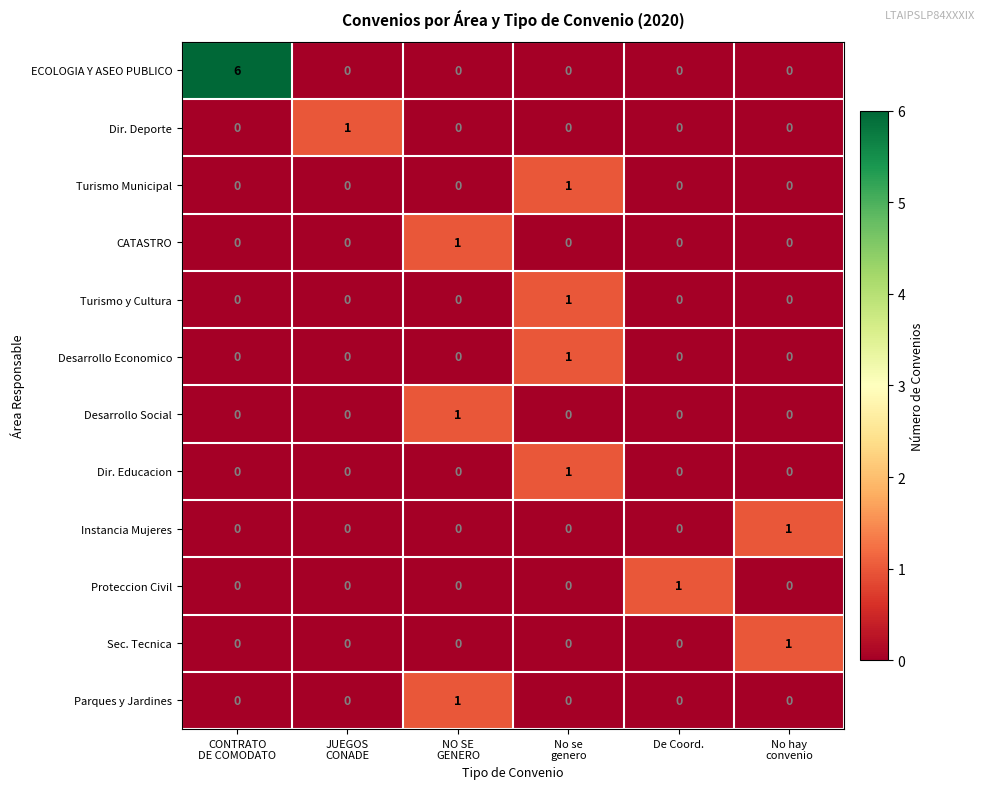

Which series has the largest total across all categories?

ECOLOGIA Y ASEO PUBLICO